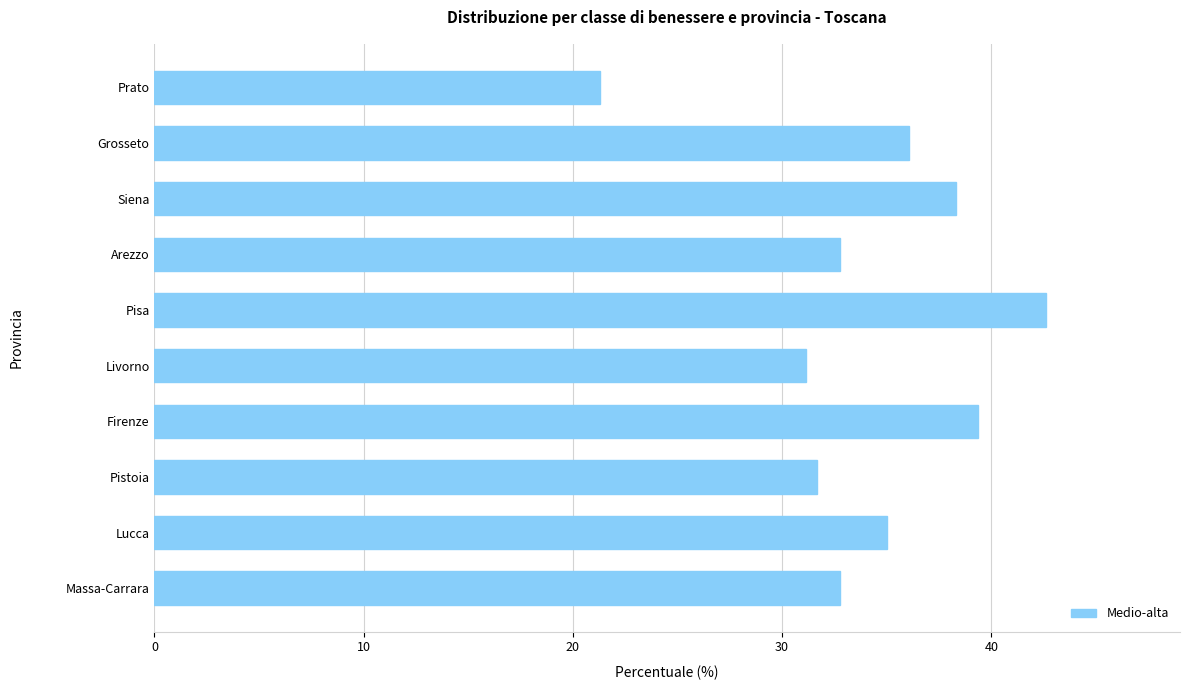

What is the minimum value shown in the chart?

21.3